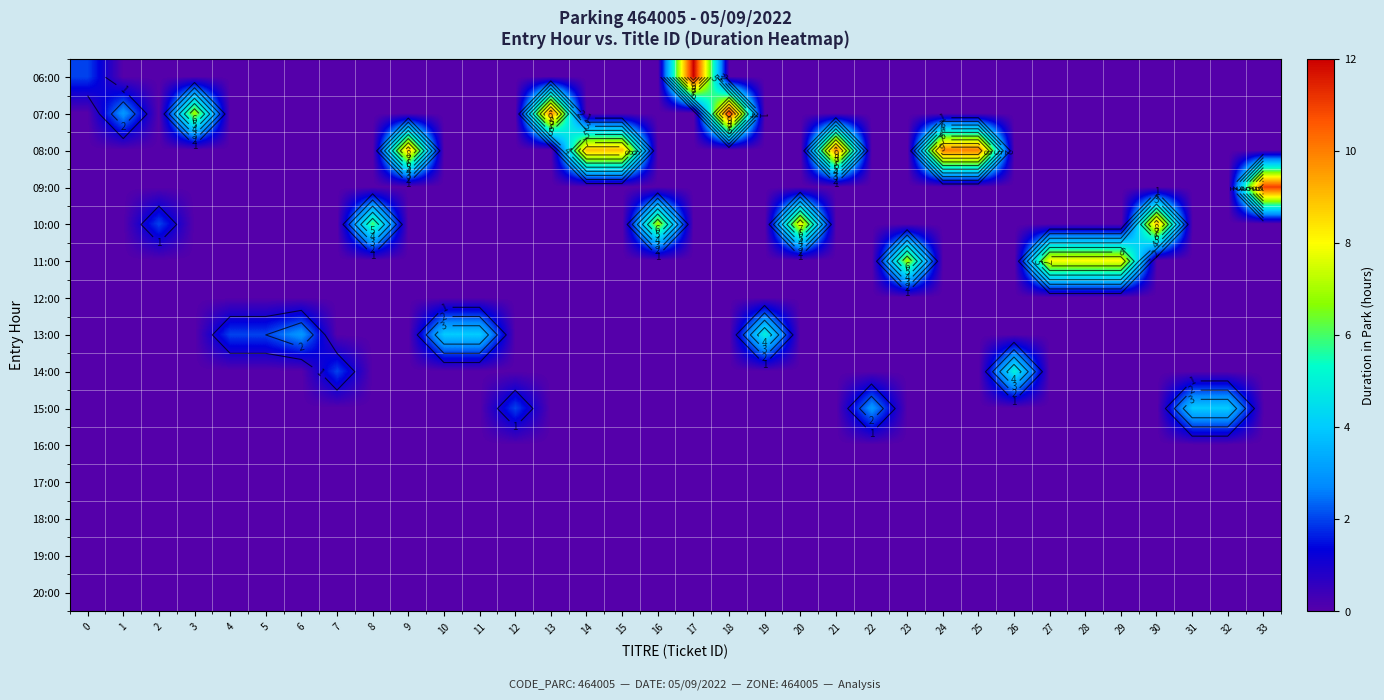

Is it true that 07:00 equals 0 at 29?

True